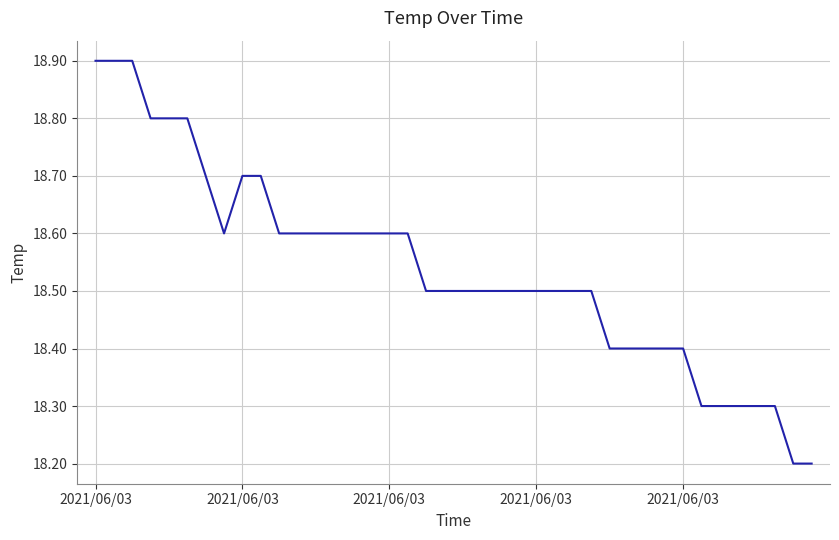

What is the average value?

18.5